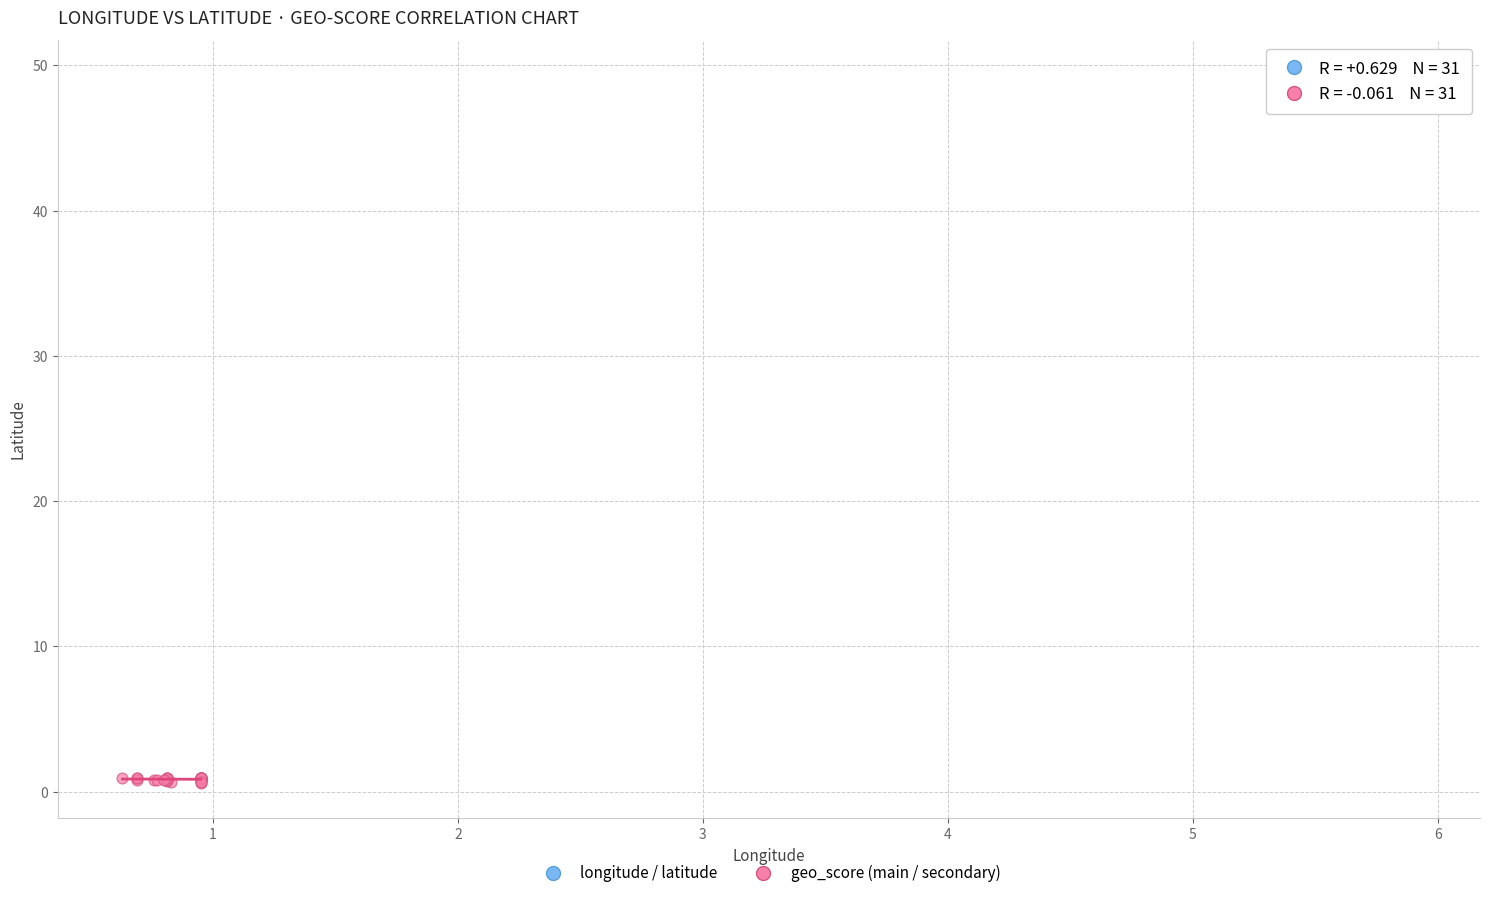

What are all the series names shown in the legend?

longitude / latitude, geo_score (main / secondary)